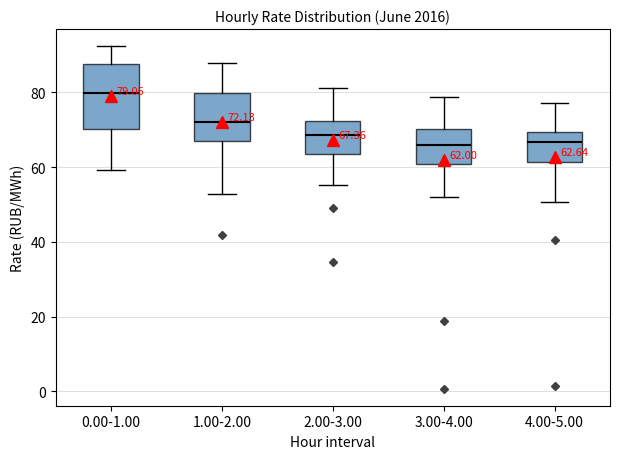

Comparing the boxes themselves (not the whiskers), which one is the tallest?

0.00-1.00